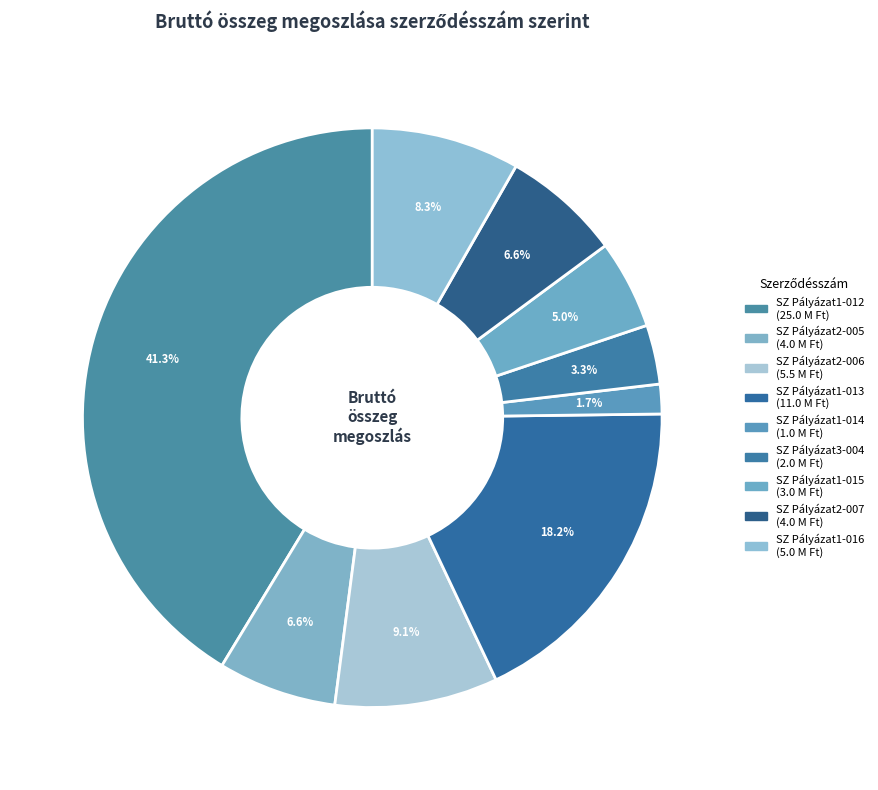

True or false: SZ Pályázat2-007 accounts for 1% of the total.

False